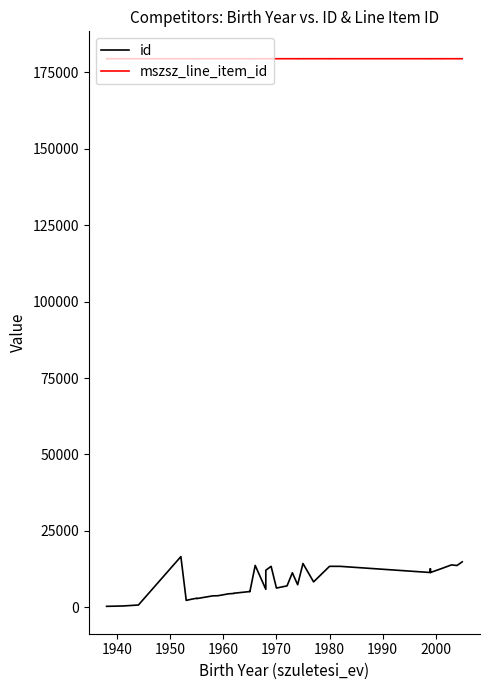

True or false: id and mszsz_line_item_id cross at least once.

False